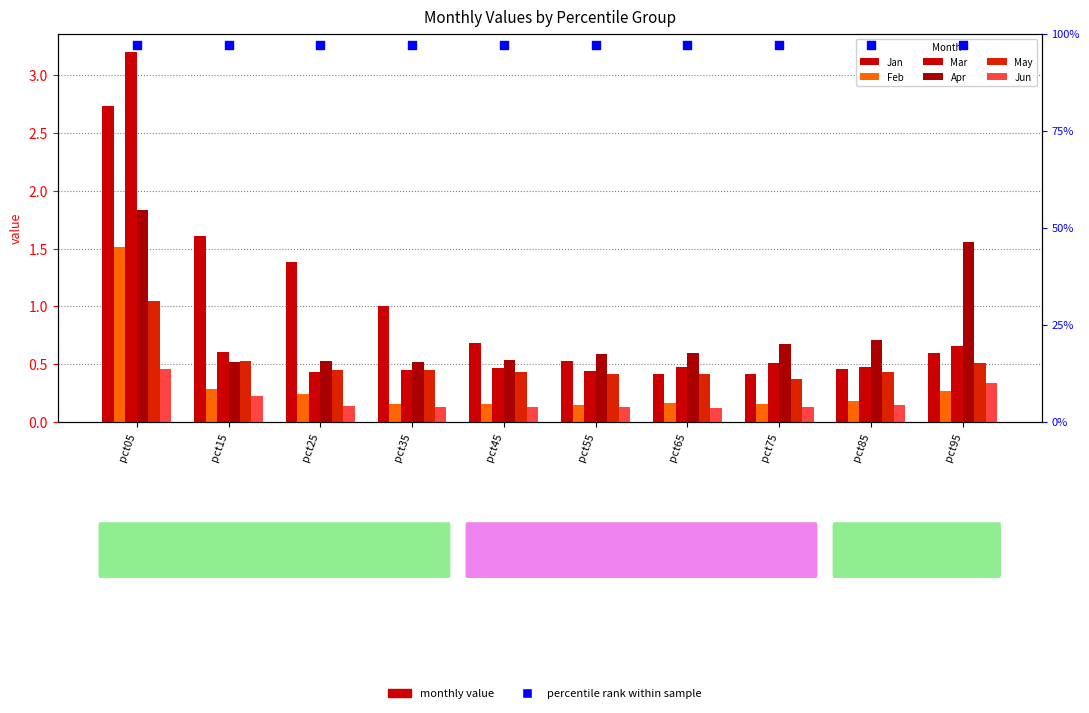

What is the total value across all series at pct85?

2.4